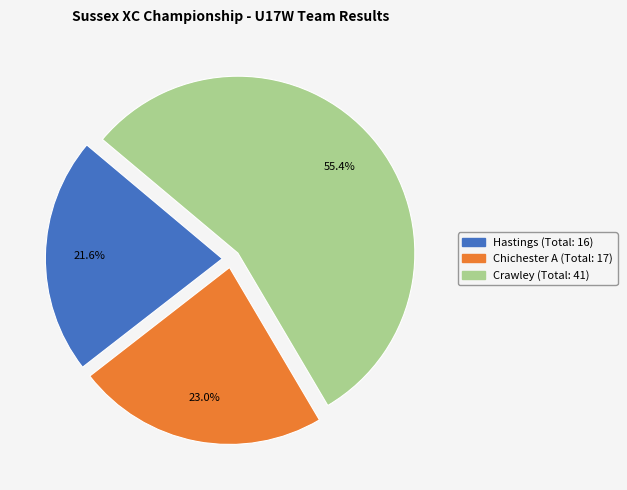

The Crawley slice represents 55% of the pie. True or false?

True